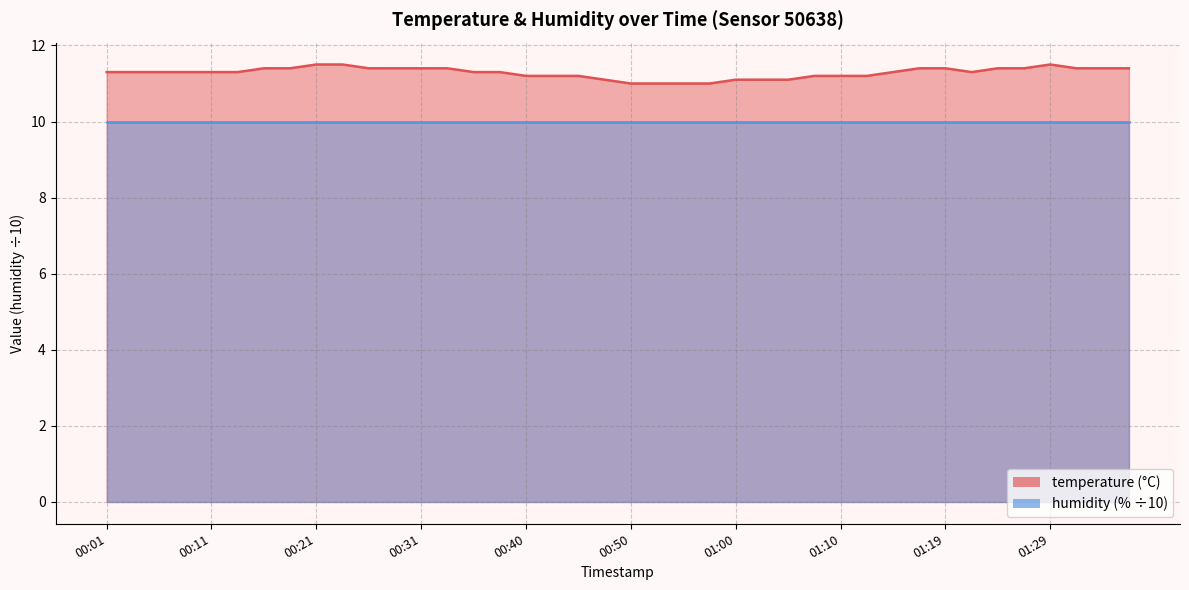

What is the difference between the second highest and minimum values?

0.5